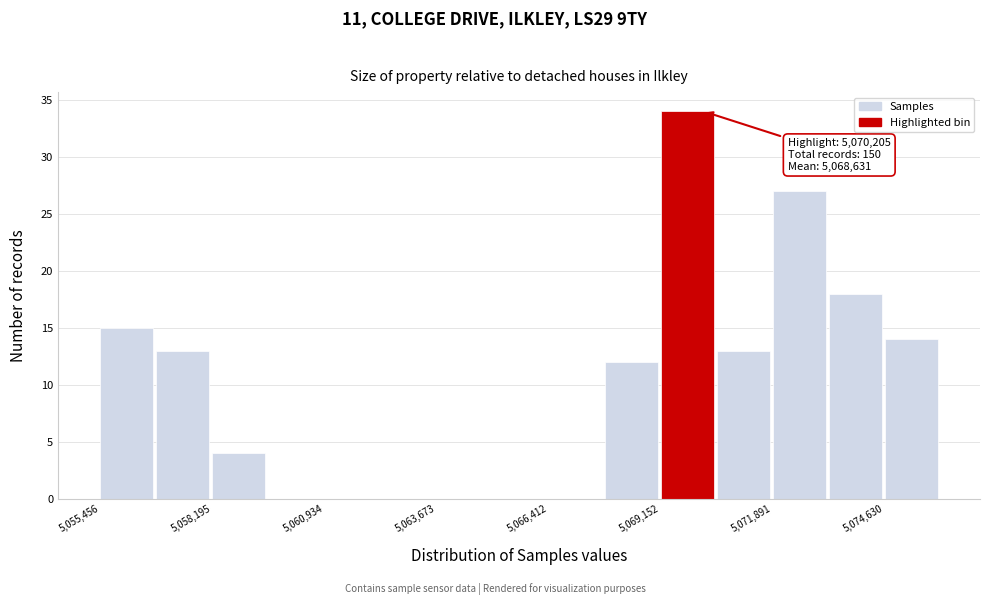

Around what value on the x-axis is the tallest bar? Give the approximate position of its centre, as read against the axis.

5070000